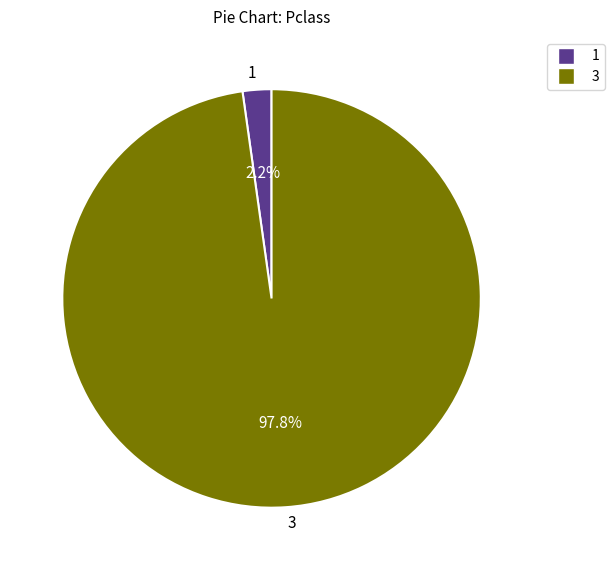

Between 3 and 1, which is larger?

3